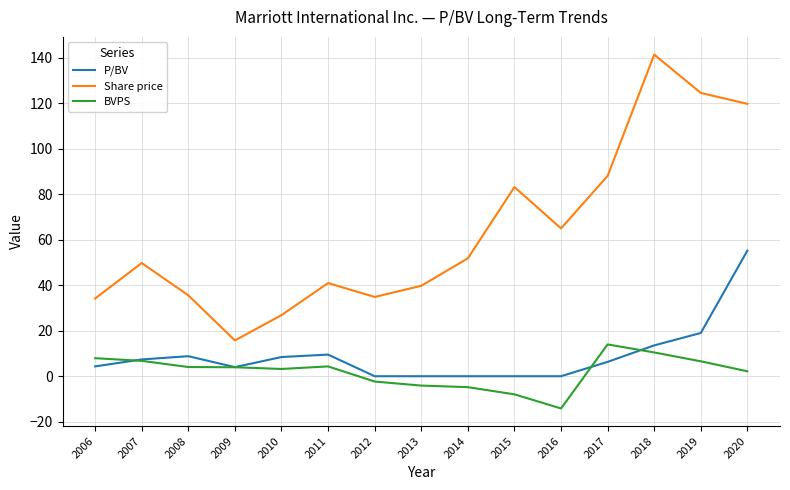

At which category is the sum across all series the highest?

2020